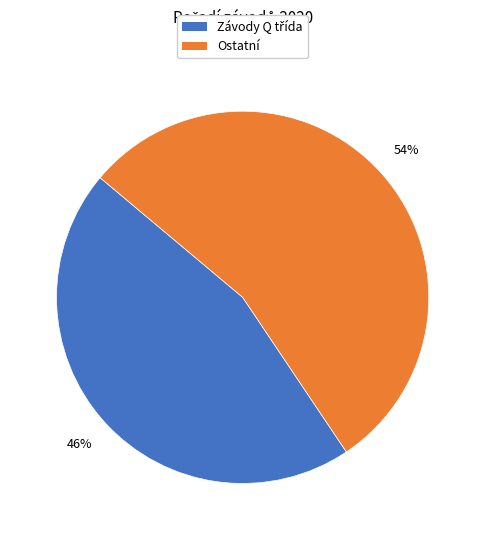

Is there a majority slice in this chart?

Yes